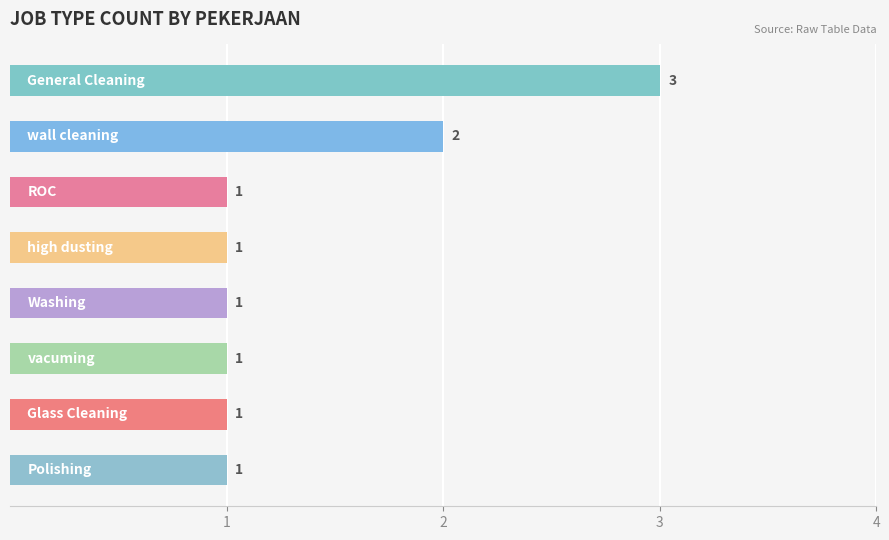

What is the greatest value displayed?

3